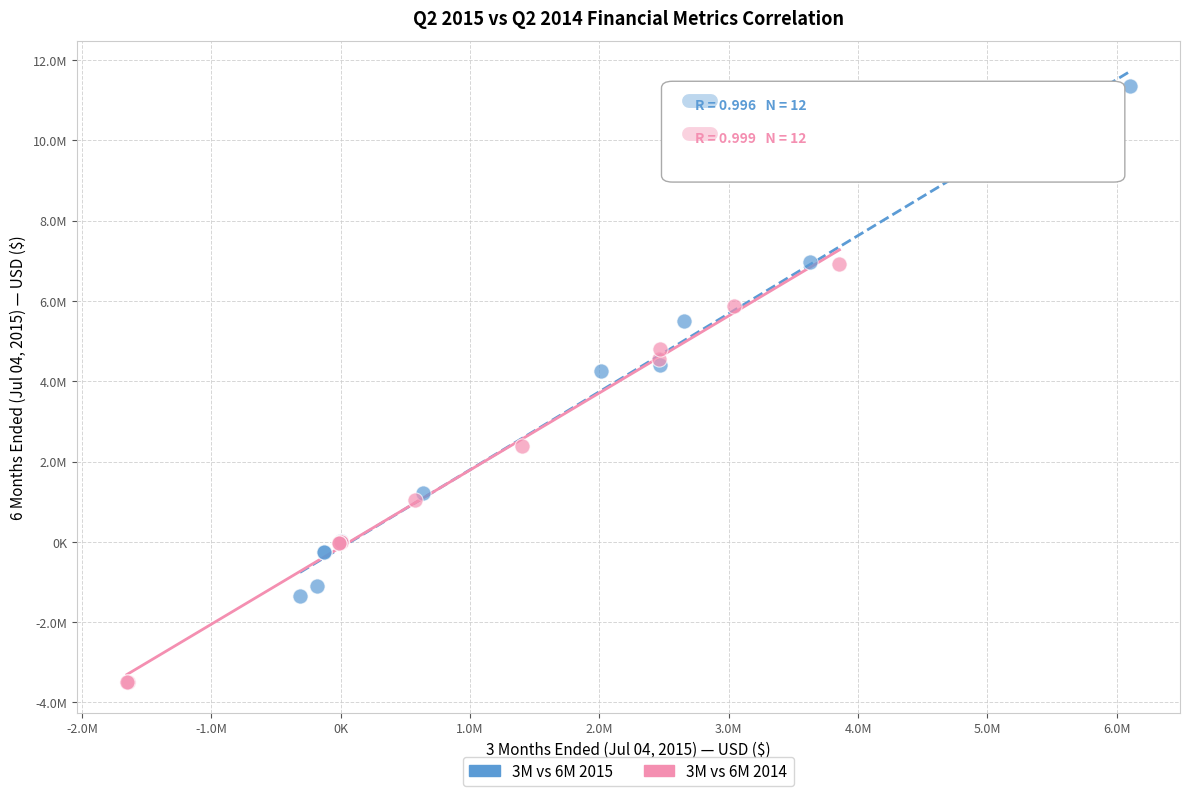

What are all the series names shown in the legend?

3M vs 6M 2015, 3M vs 6M 2014